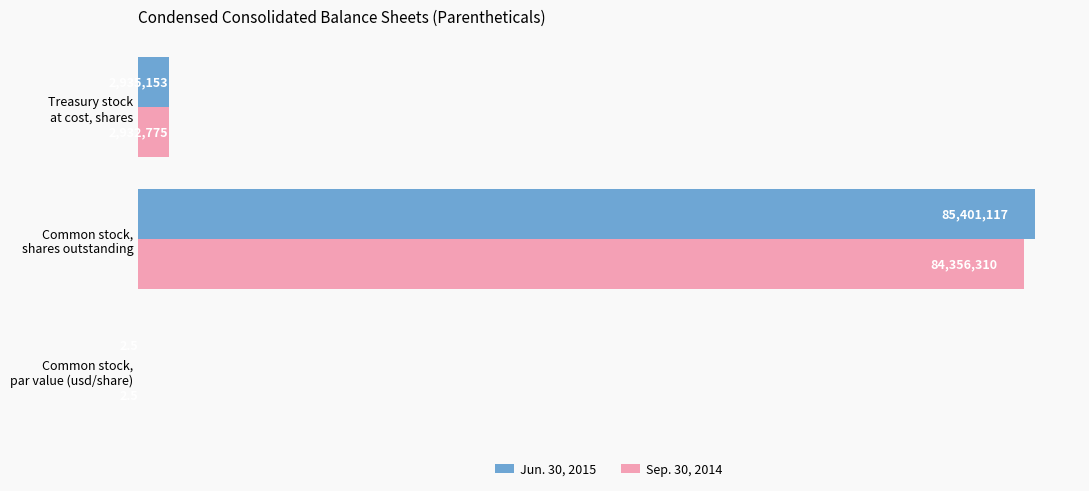

Reading left to right, list all the values displayed in this chart.

Jun. 30, 2015: 2.5	85401117.0	2935153.0
Sep. 30, 2014: 2.5	84356310.0	2932775.0